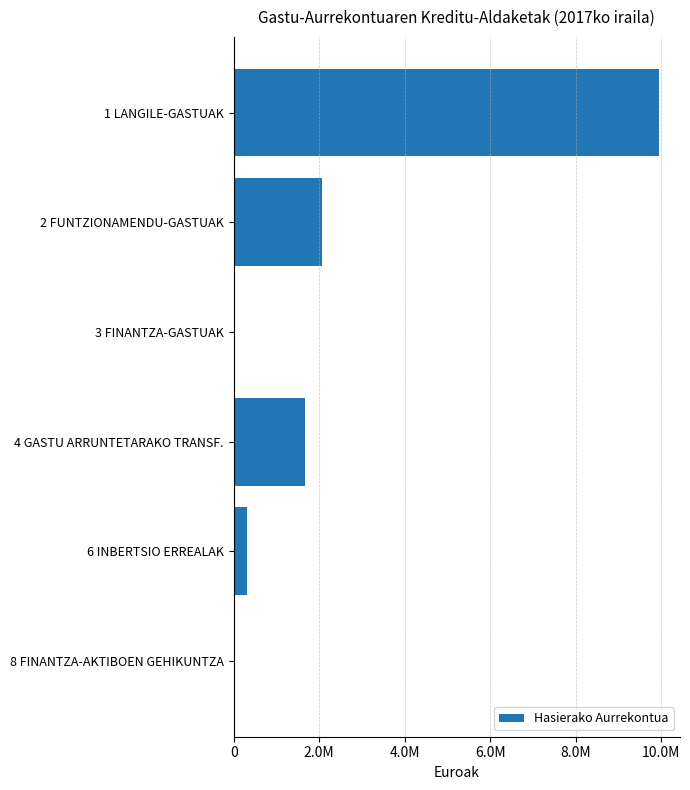

How many distinct data groups are displayed?

1